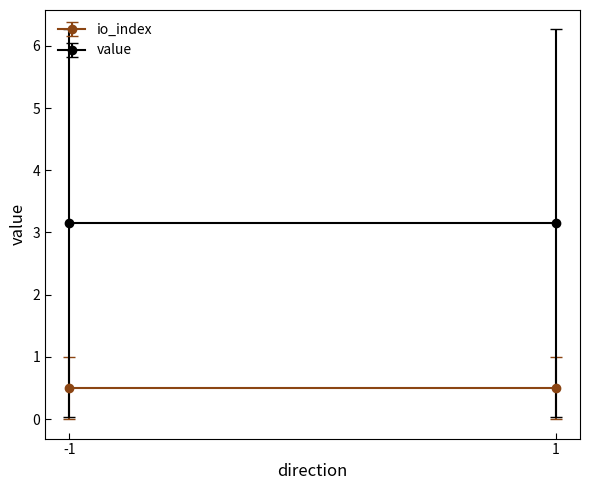

Does the chart have visible grid lines?

No